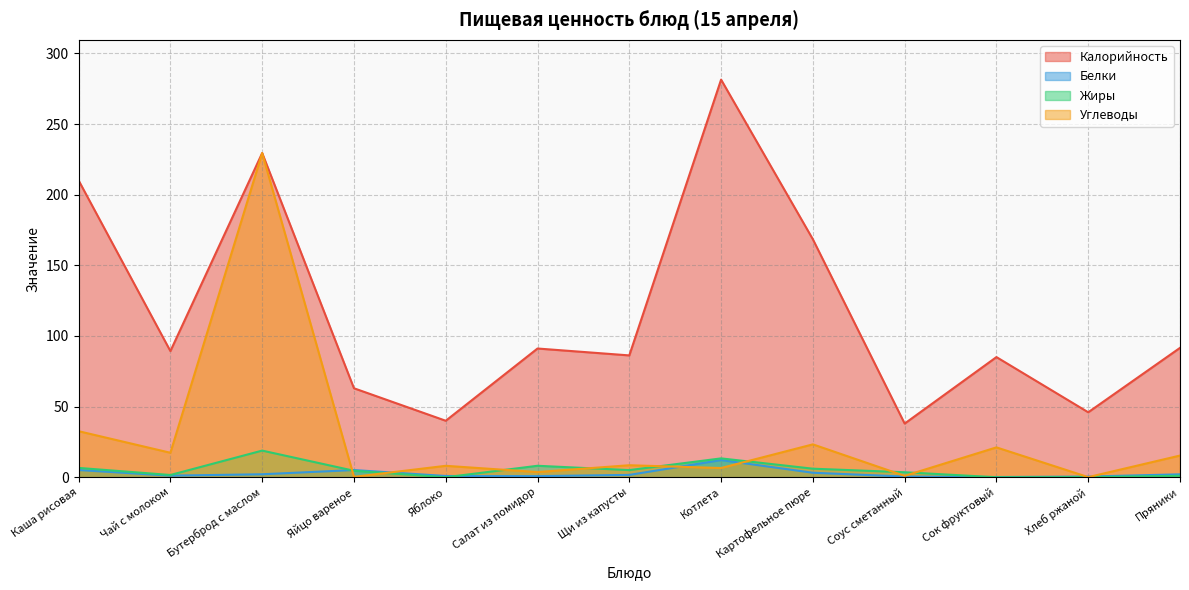

What is the sum of the Белки values at Картофельное пюре and Сок фруктовый?

3.4